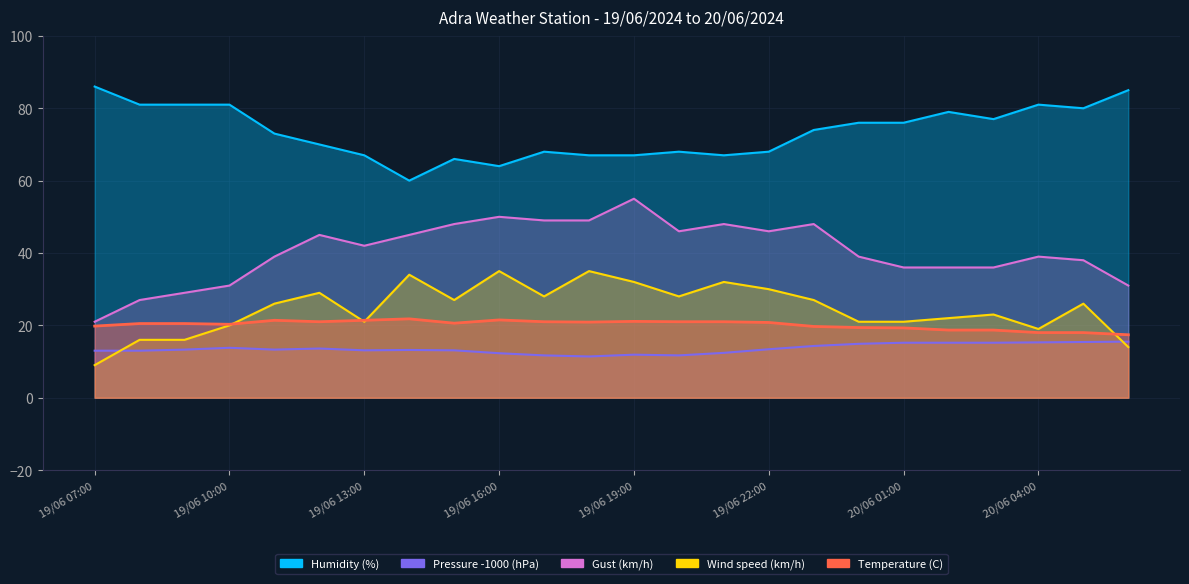

What is the value of the Gust (km/h) point at the 20th from the left?

36.0